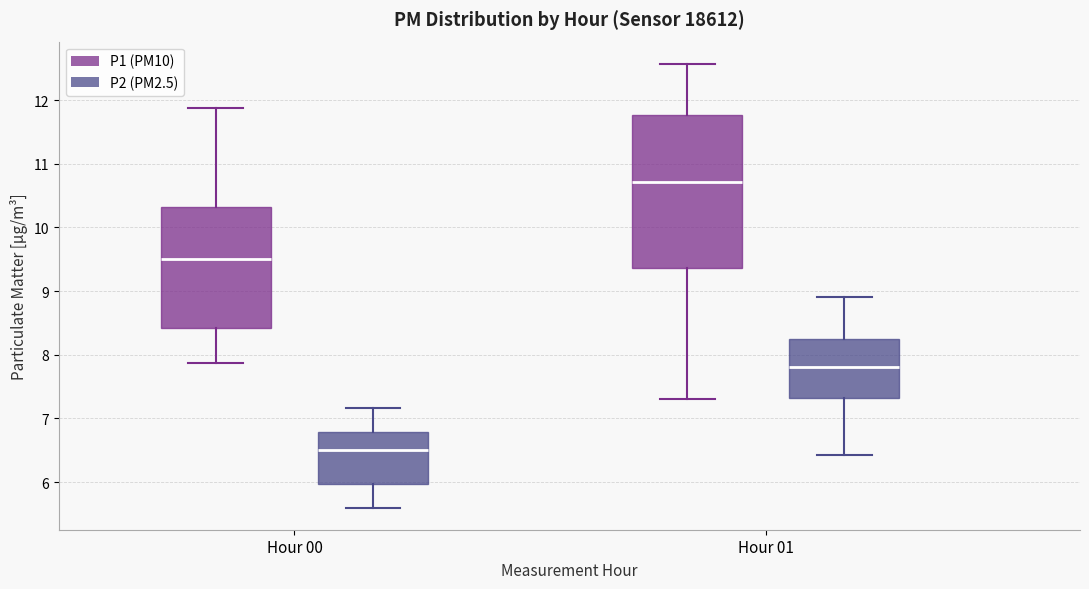

Which box is the tallest, from its lower edge to its upper edge?

Hour 01 (P1 (PM10))